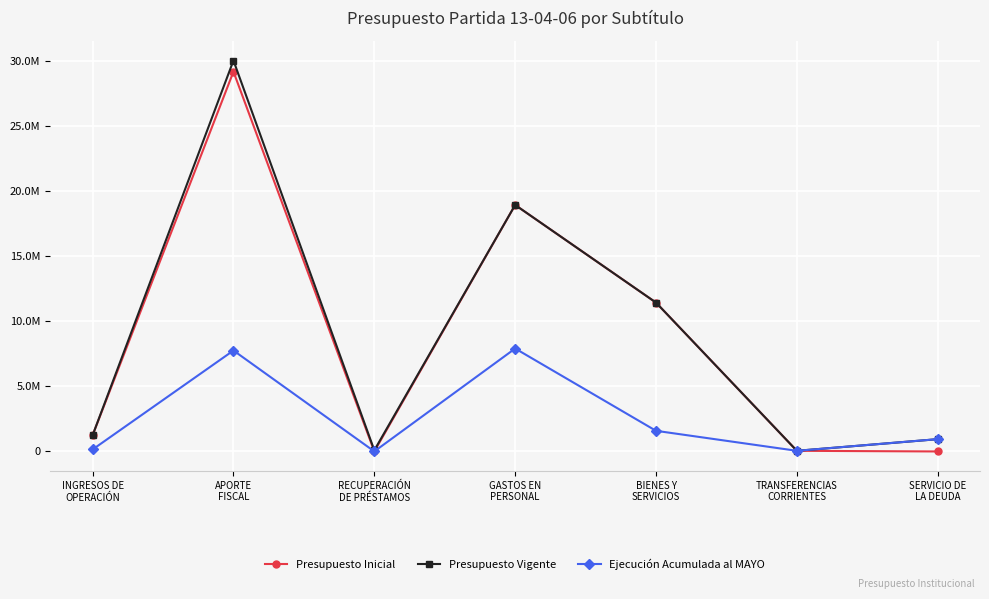

What are all the series names shown in the legend?

Presupuesto Inicial, Presupuesto Vigente, Ejecución Acumulada al MAYO